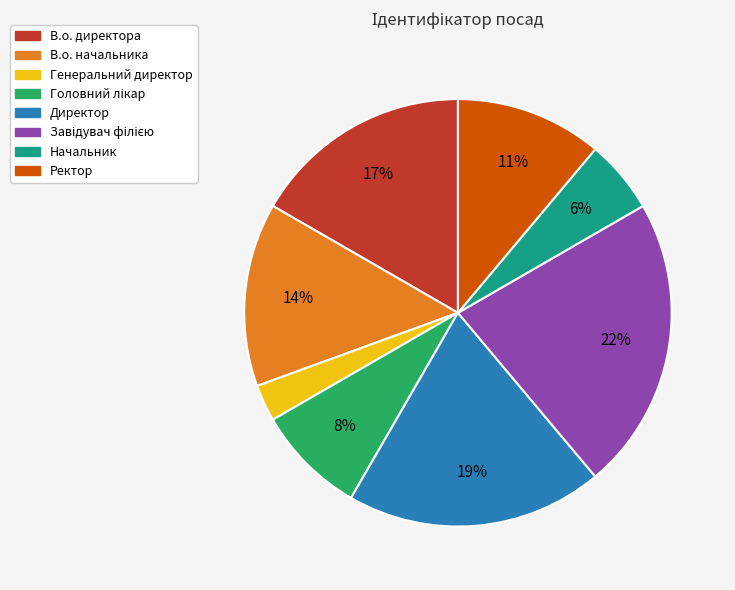

Does Начальник represent more than half of the total?

No